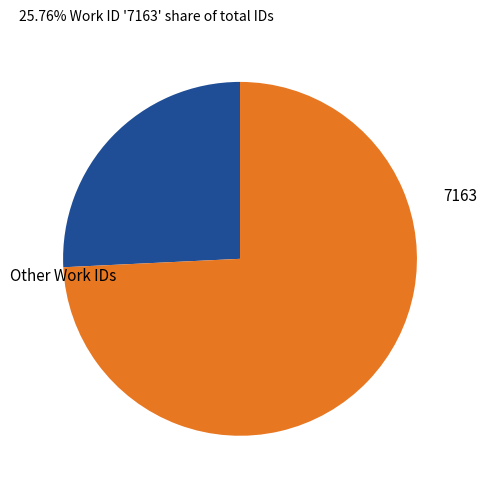

Is there any slice that represents more than half of the pie?

Yes